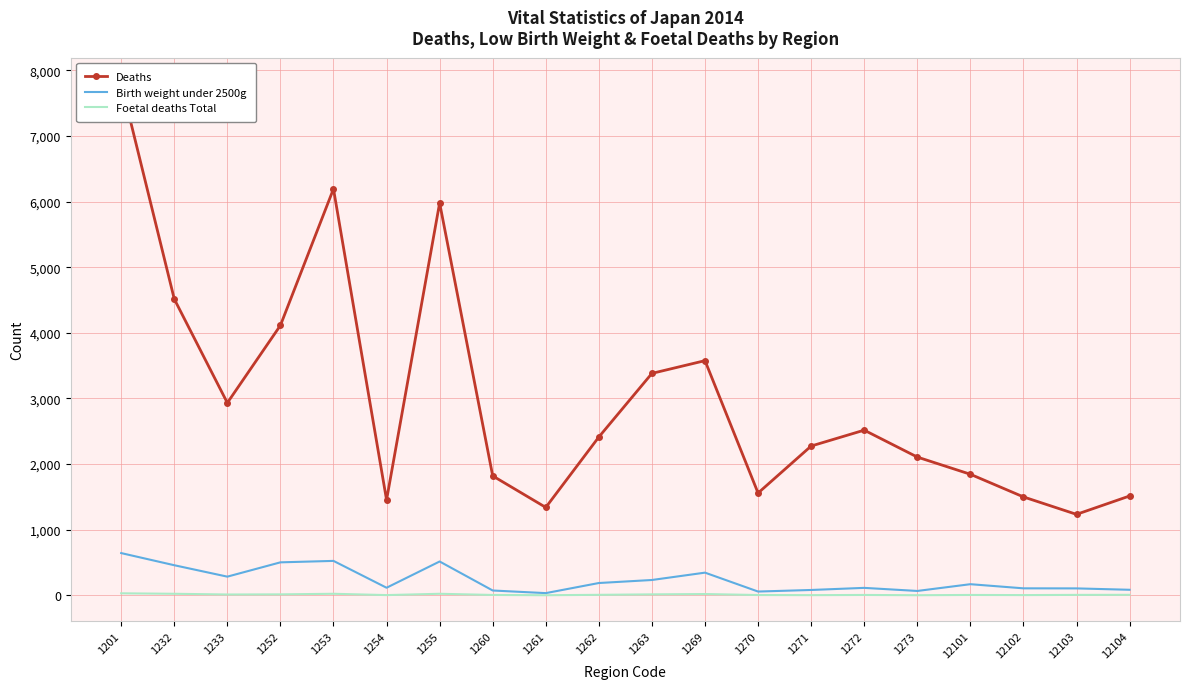

List the series in order of their peak value, highest first.

Deaths, Birth weight under 2500g, Foetal deaths Total